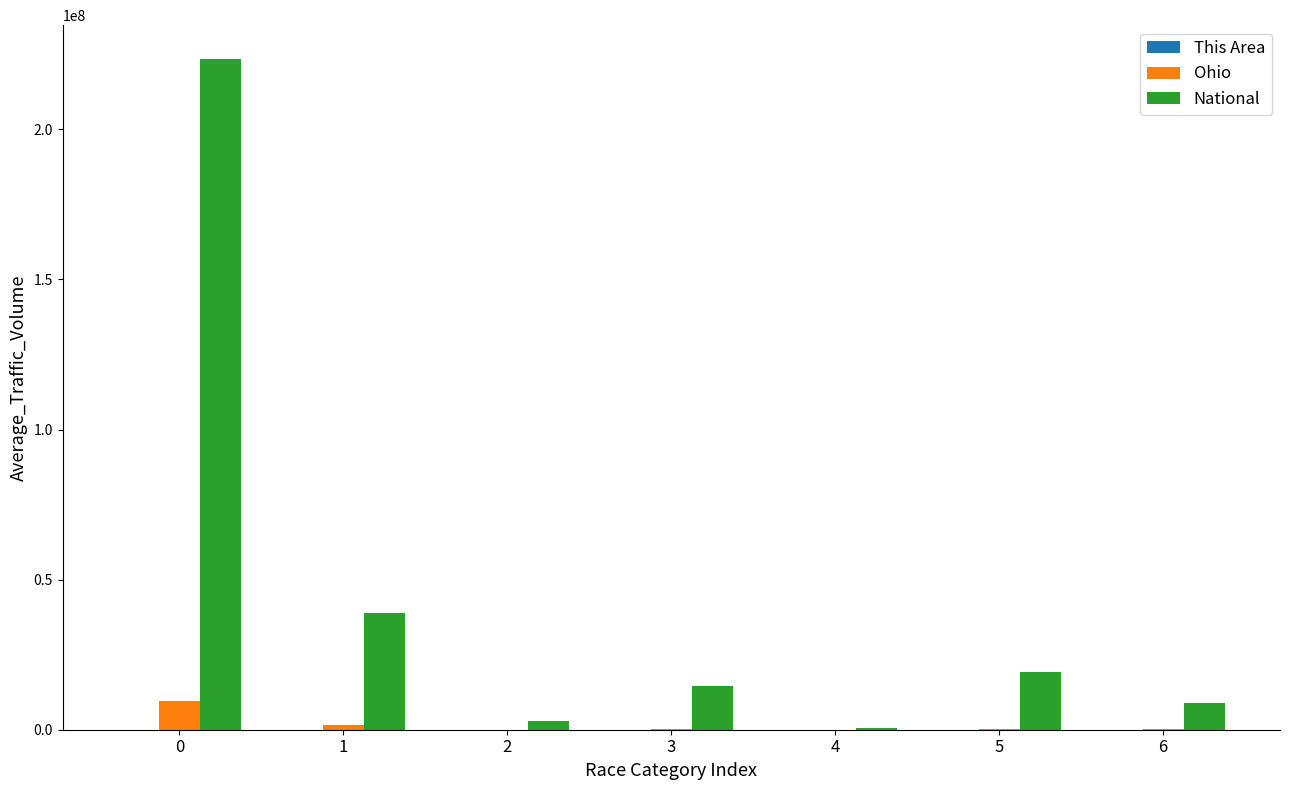

True or false: Ohio has a value of 9539437 at 0.

True